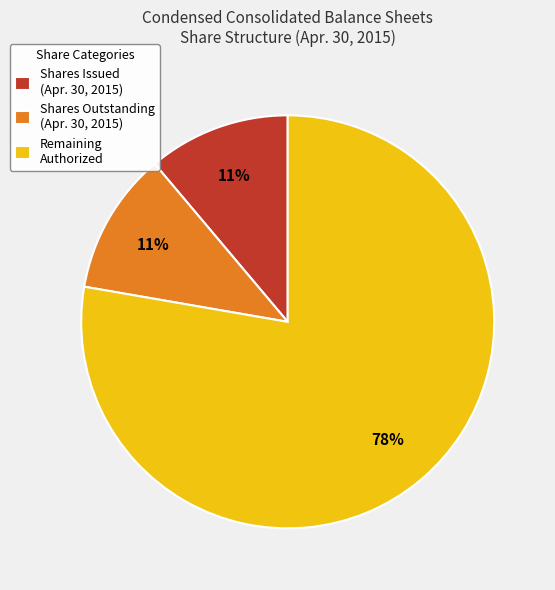

Which slice represents more than half of the pie?

Remaining Authorized